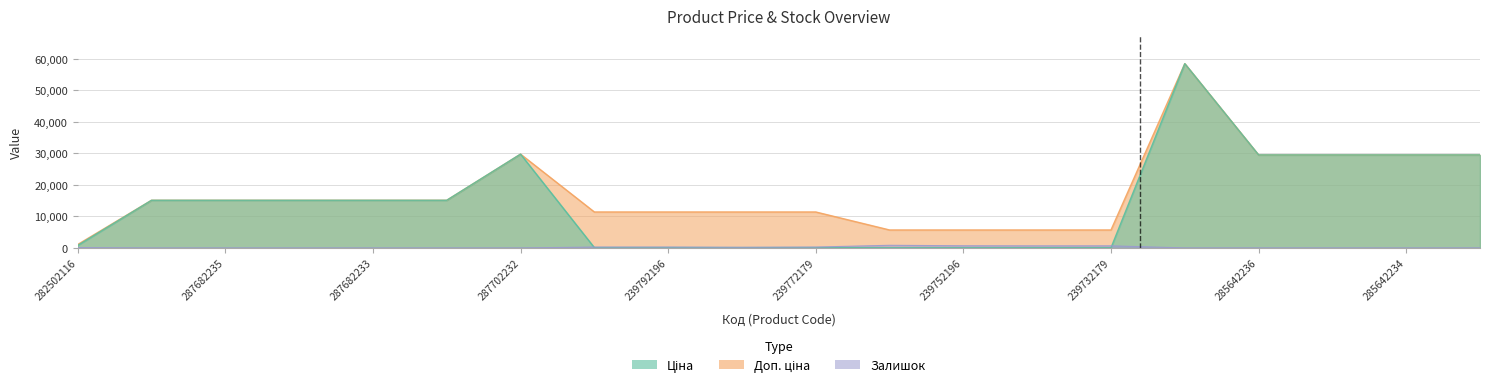

Does the chart display data point markers on the line(s)?

No